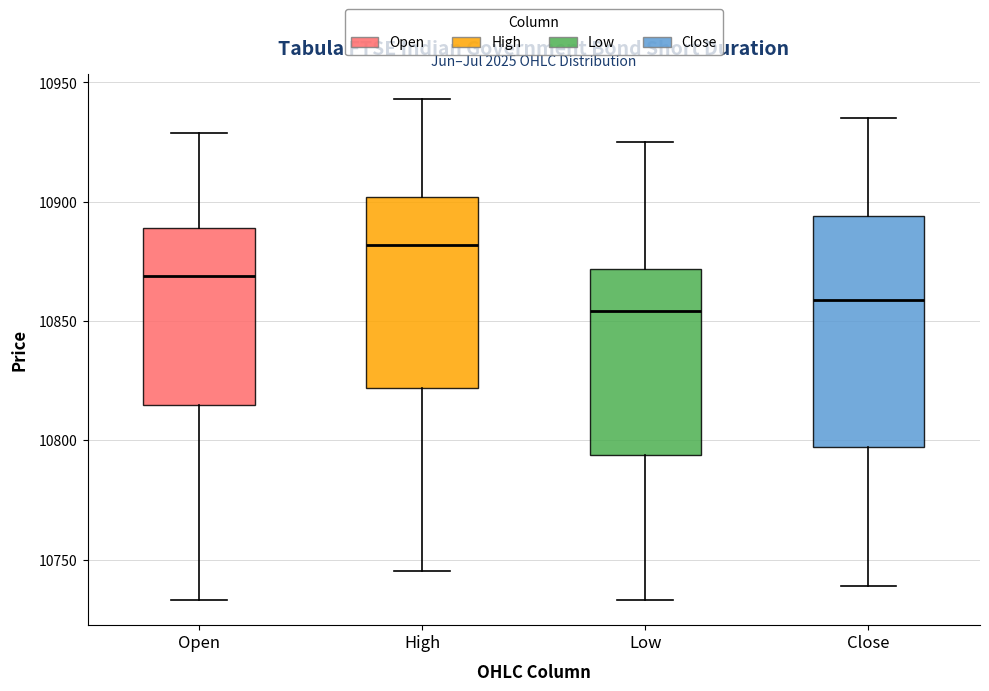

Reading left to right, transcribe this box plot: for each box, give where its median line is, the range the box spans, and where its two whiskers end, as read against the y-axis. The values are not printed on the chart, so give them approximately, as read against the axis.

Open: median 10870, box 10815 to 10890, whiskers 10735 to 10930
High: median 10880, box 10820 to 10900, whiskers 10745 to 10945
Low: median 10855, box 10795 to 10870, whiskers 10735 to 10925
Close: median 10860, box 10795 to 10895, whiskers 10740 to 10935